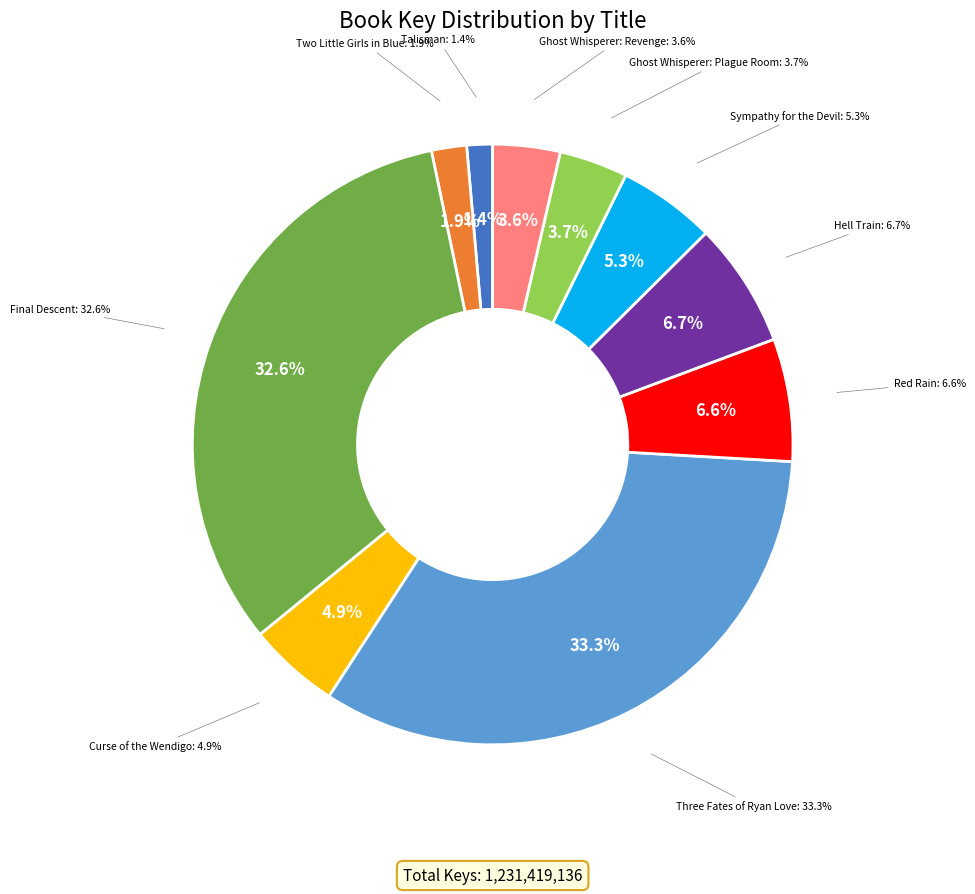

Is there a majority slice in this chart?

No